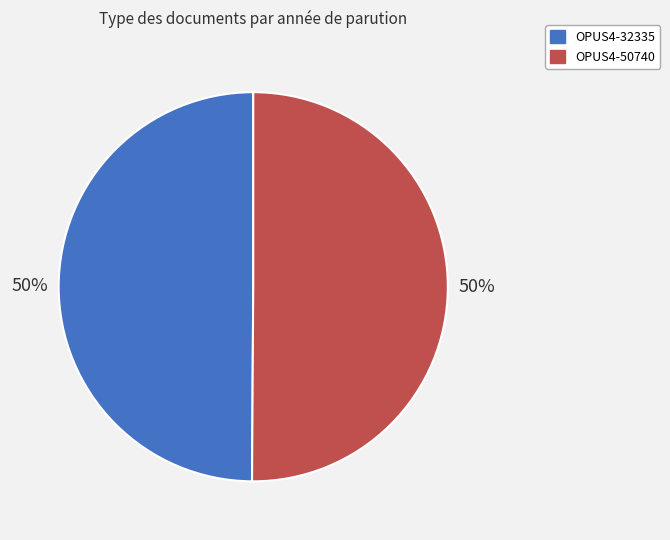

Is it true that OPUS4-32335 is 50% of the pie?

True